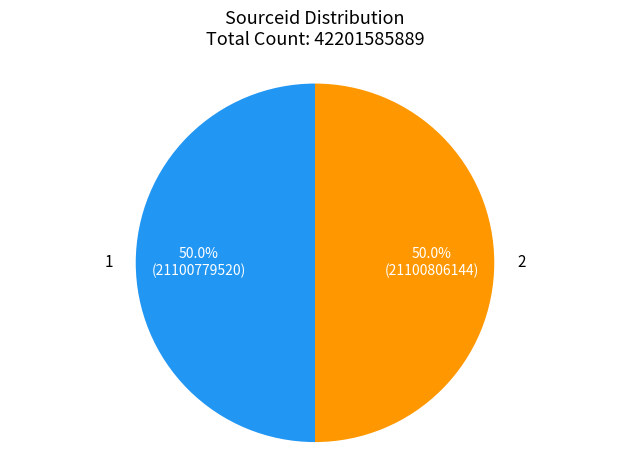

What portion of the pie excludes 1?

50.0%